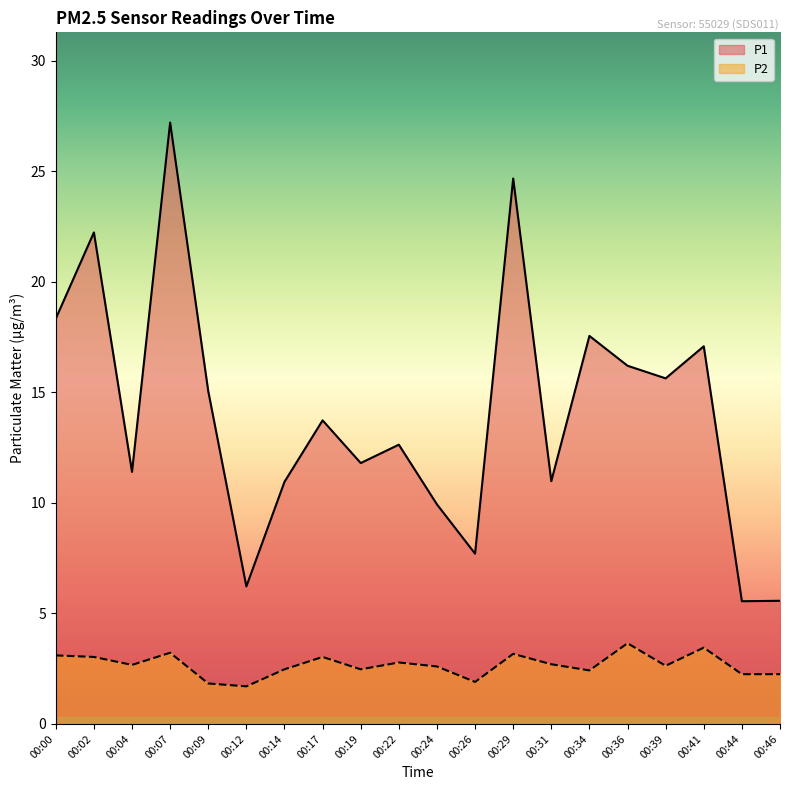

At how many categories does at least one series exceed 16?

7